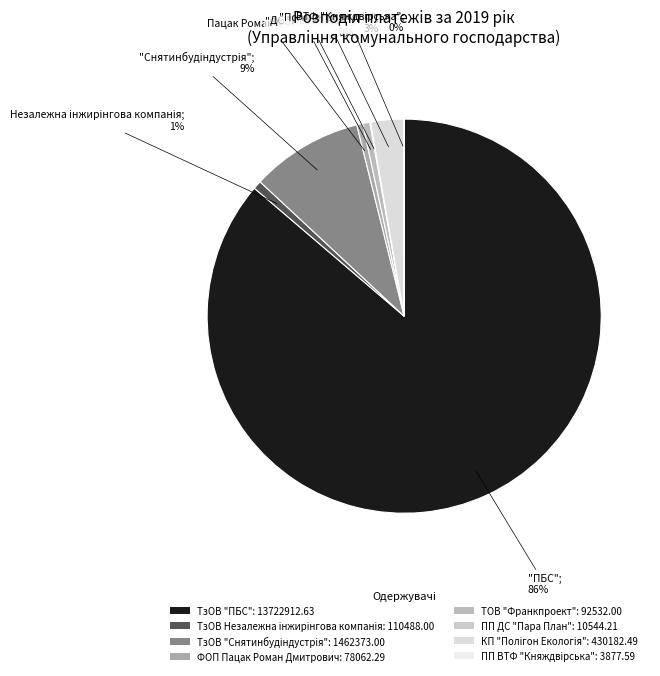

Which category has the smallest portion of the pie?

ПП ВТФ "Княждвiрська" (2)